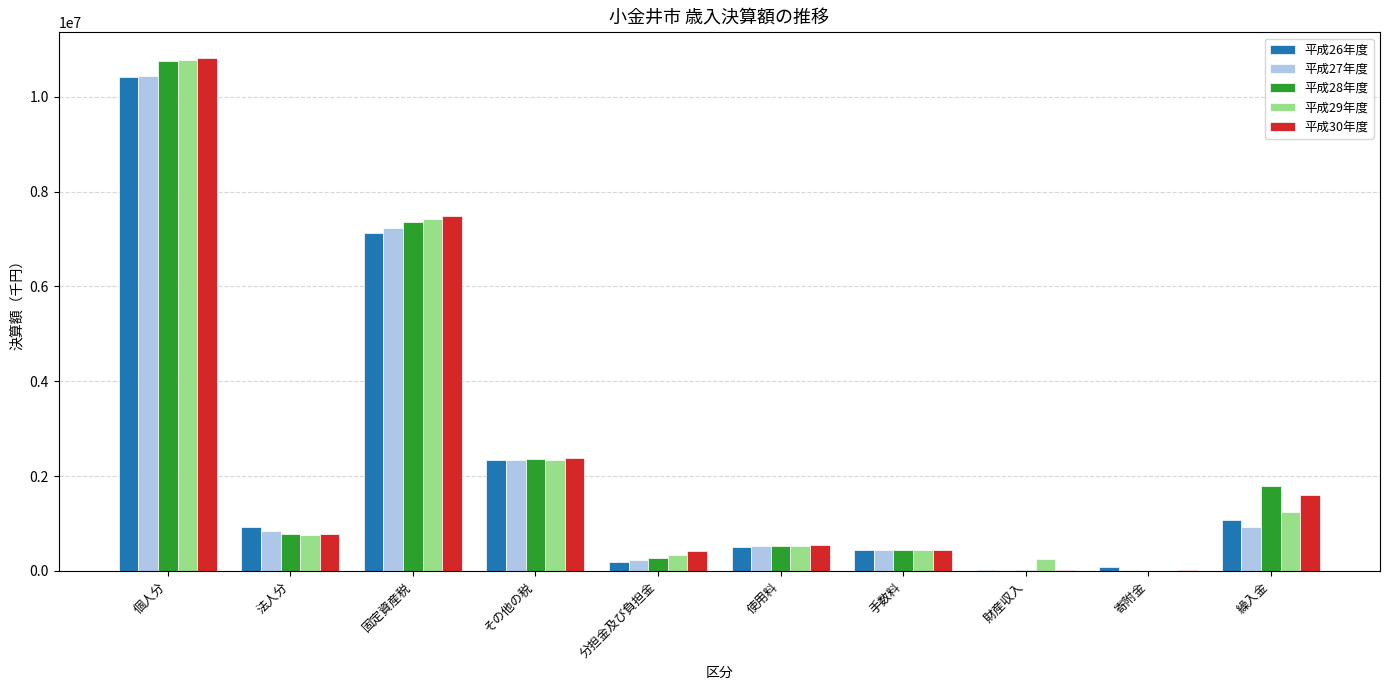

How many groups of bars are there?

10